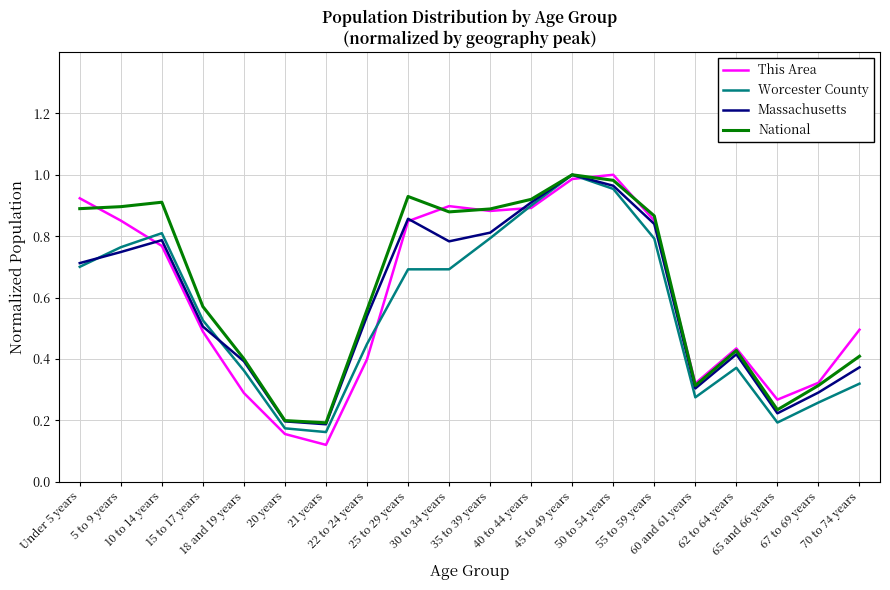

Which series has the largest range (max minus min)?

This Area